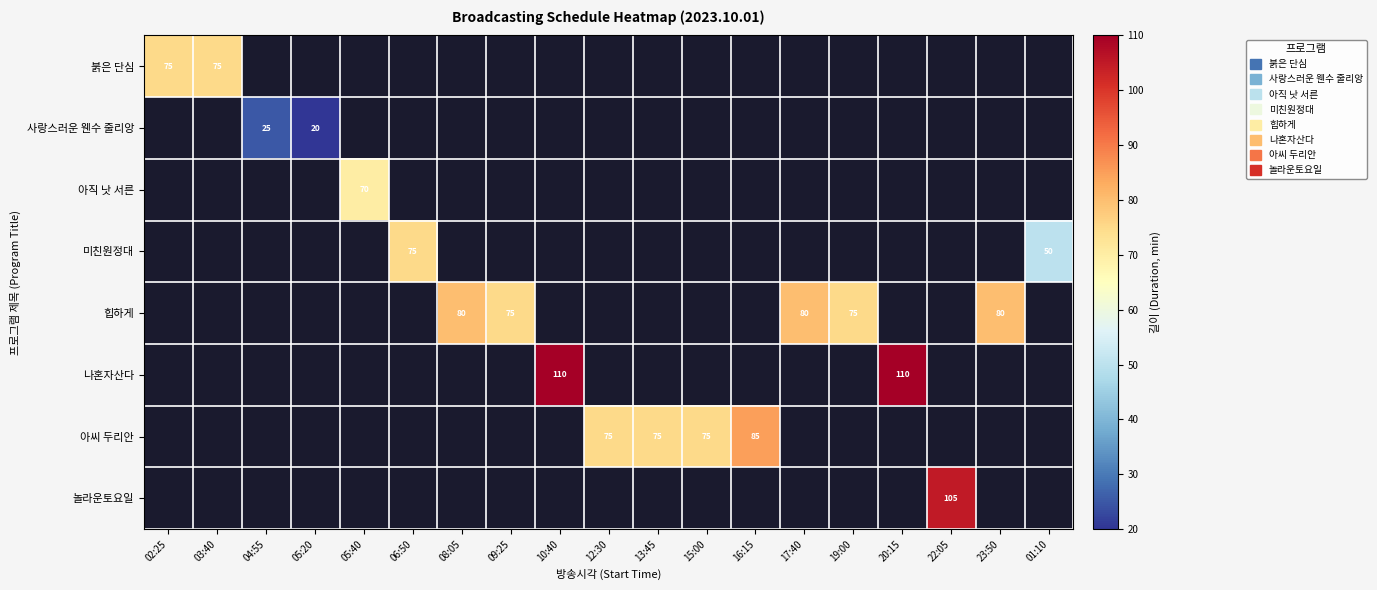

Is the value of 힙하게 at 23:50 greater than the value of 미친원정대 at 06:50?

Yes